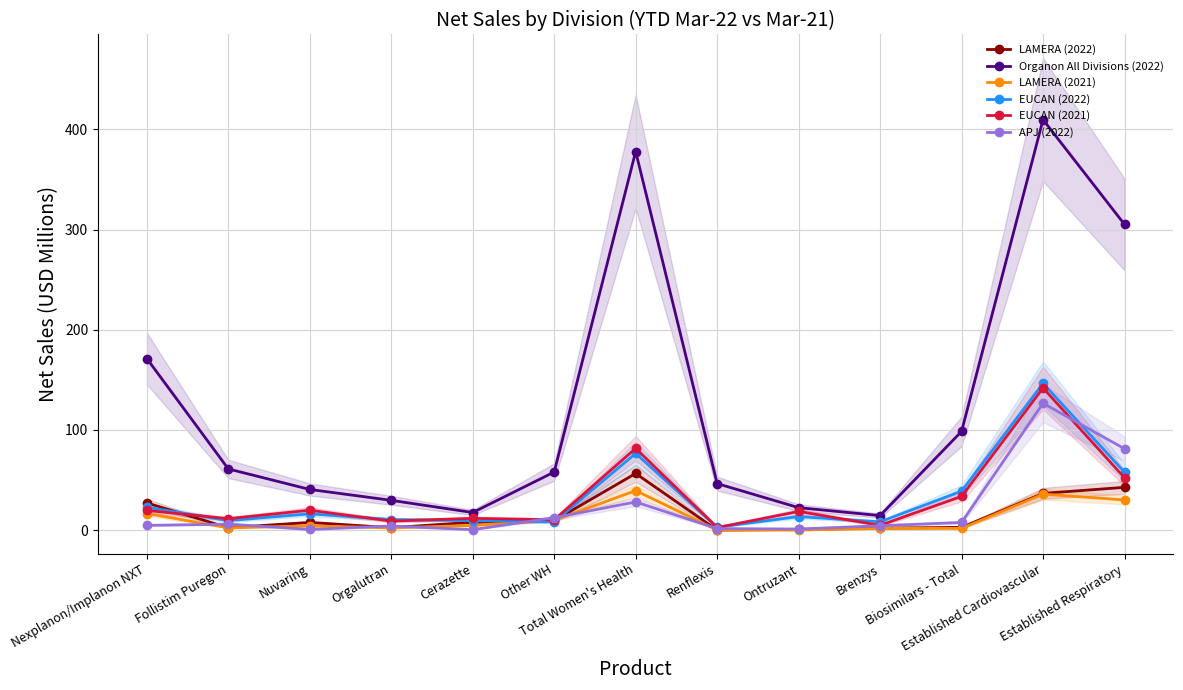

What is the total value across all series at Other WH?

107.9